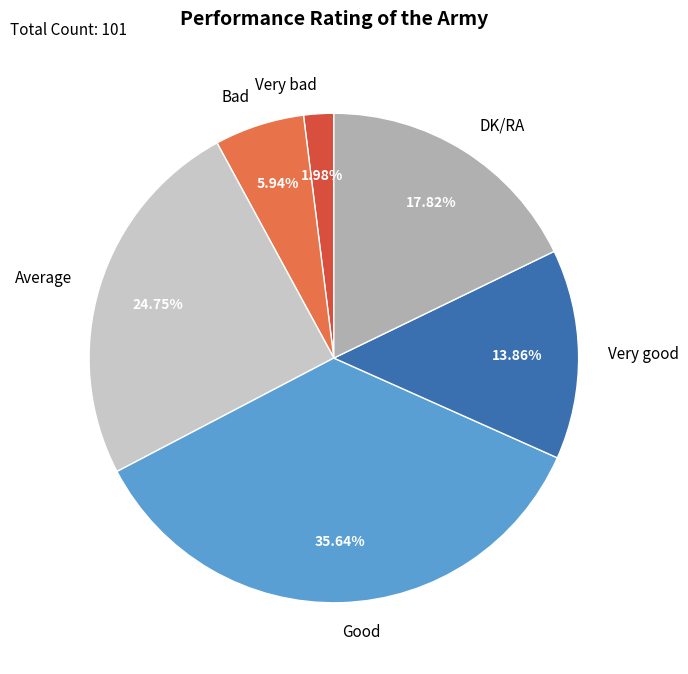

True or false: Good accounts for 36% of the total.

True